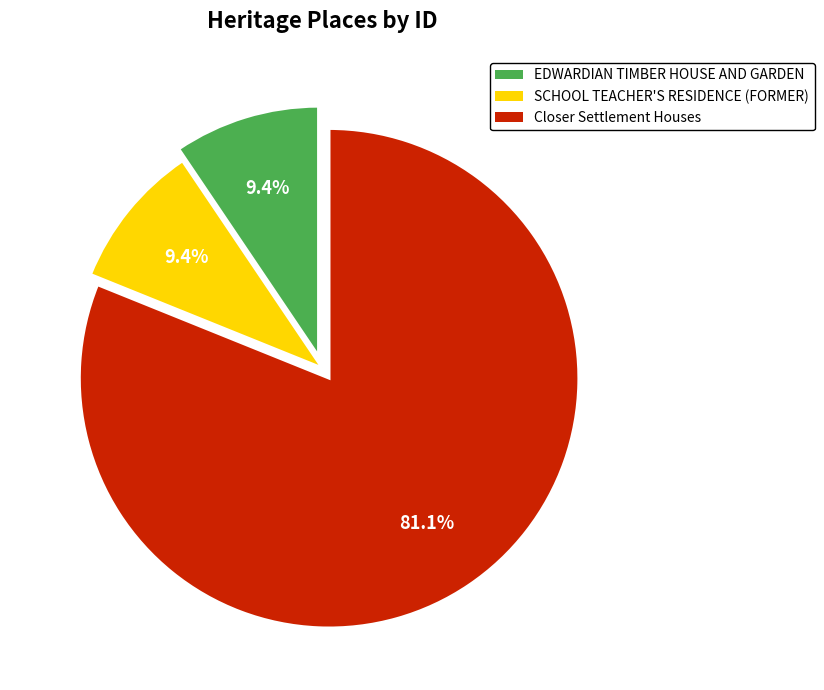

Do Closer Settlement Houses and SCHOOL TEACHER'S RESIDENCE (FORMER) together represent more than half of the pie?

Yes